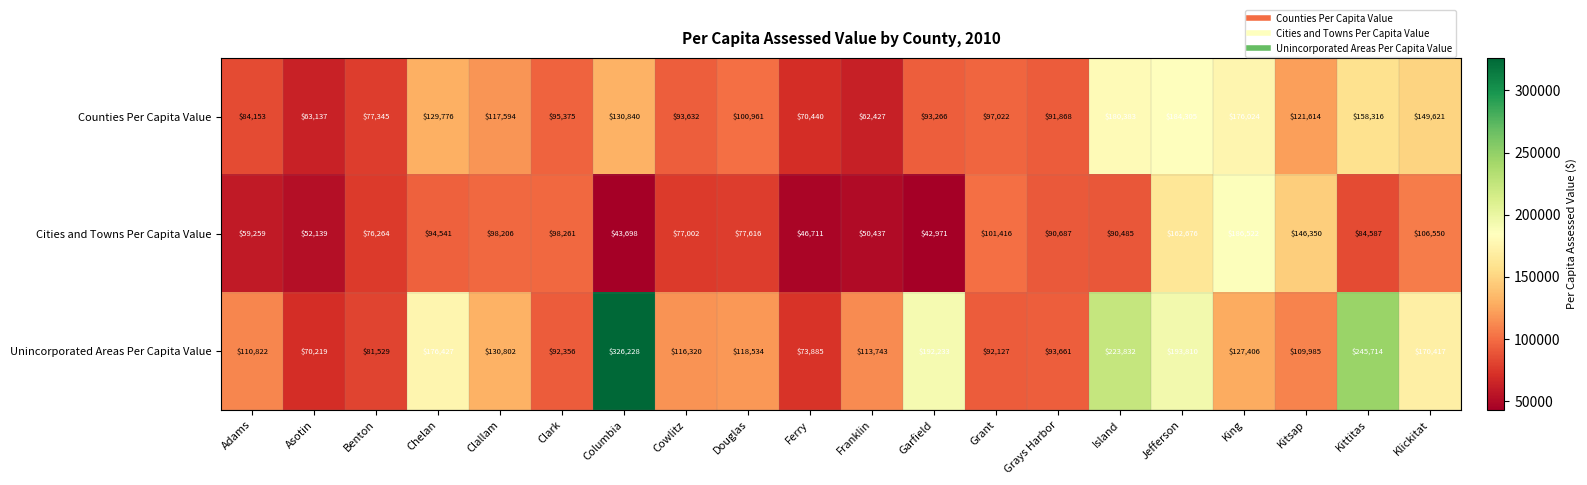

Which category has the highest value across all series?

Columbia